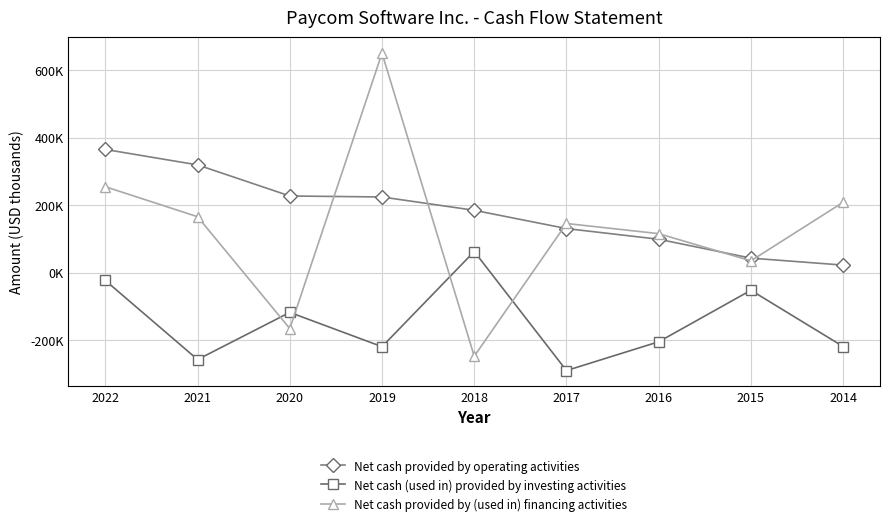

Reading left to right, what are all the values shown in this chart?

Net cash provided by operating activities: 2022=365103	2021=319362	2020=227207	2019=224263	2018=184817	2017=130600	2016=98953	2015=42972	2014=22337
Net cash (used in) provided by investing activities: 2022=-23286	2021=-257670	2020=-117877	2019=-219545	2018=62620	2017=-290346	2016=-205051	2015=-52324	2014=-219050
Net cash provided by (used in) financing activities: 2022=254587	2021=165724	2020=-165909	2019=650672	2018=-247796	2017=145665	2016=115542	2015=34922	2014=208495